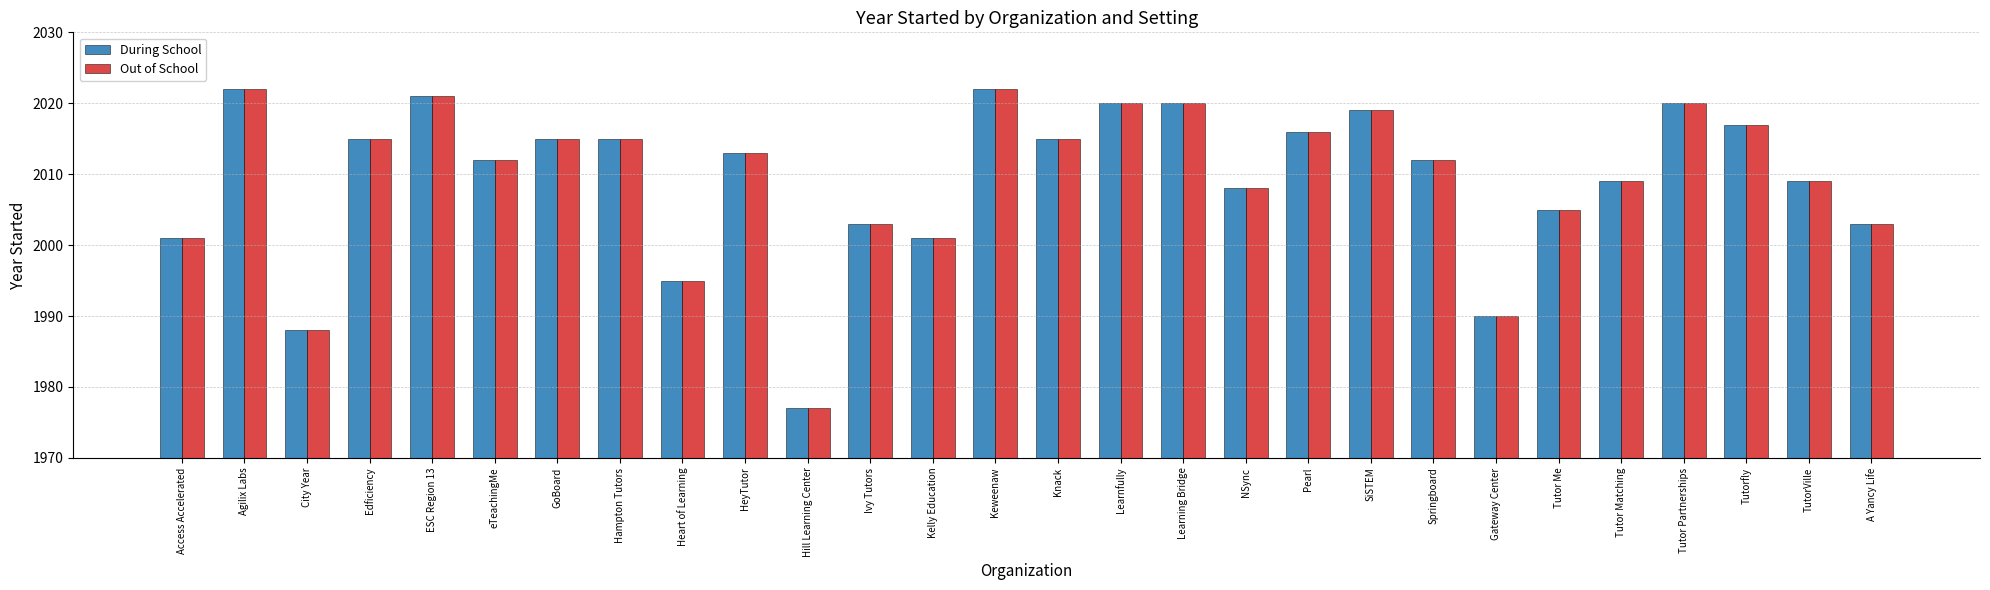

How many bars are there in each group?

2